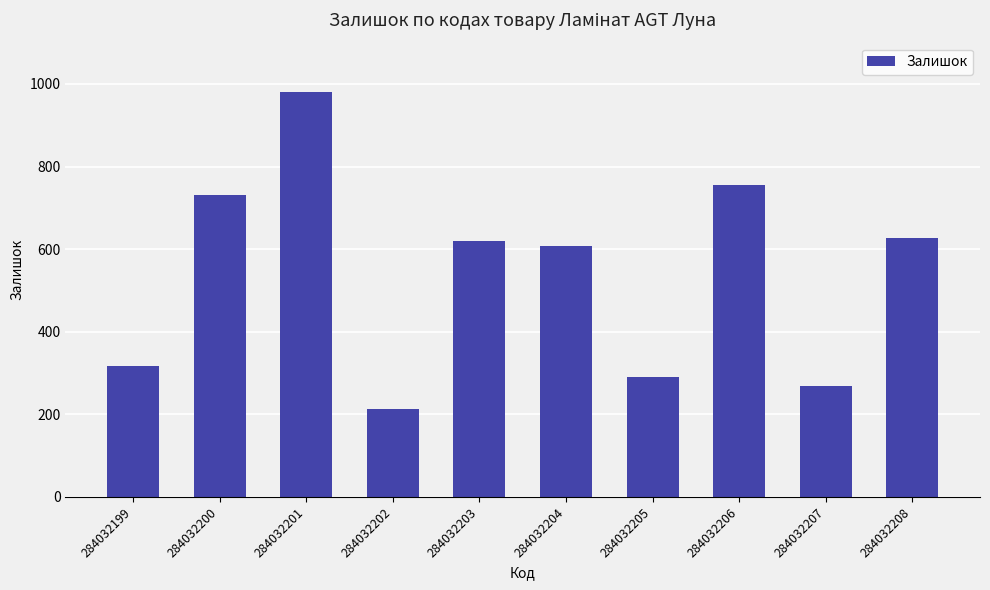

True or false: the data shows 188 at 284032199.

False